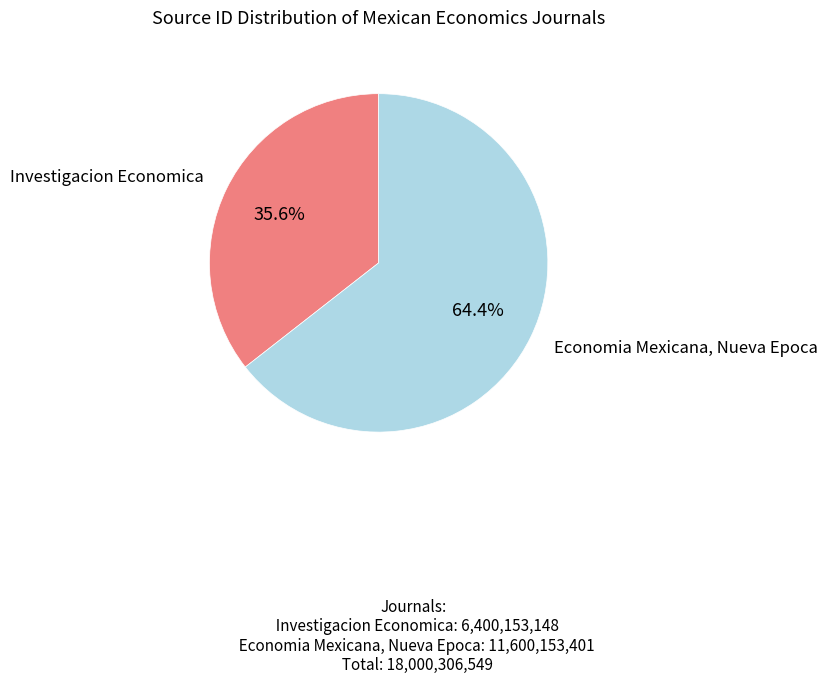

Do Investigacion Economica and Economia Mexicana, Nueva Epoca together represent more than half of the pie?

Yes